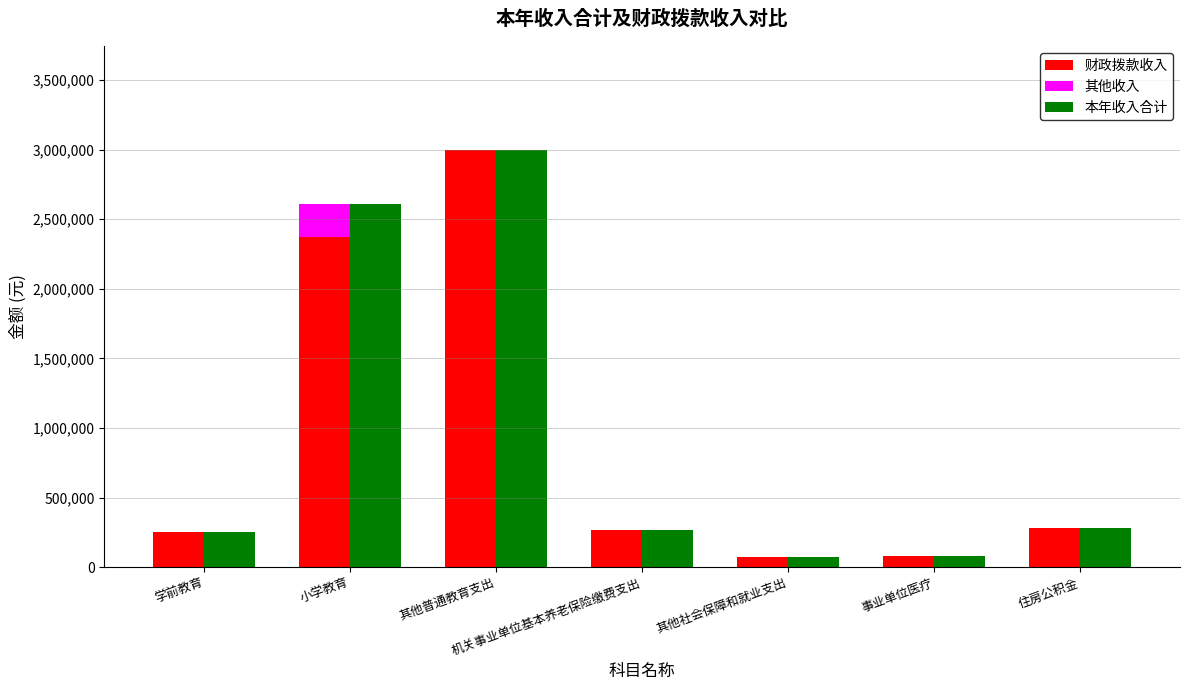

What is the difference between the highest and lowest values at 事业单位医疗?

81030.9